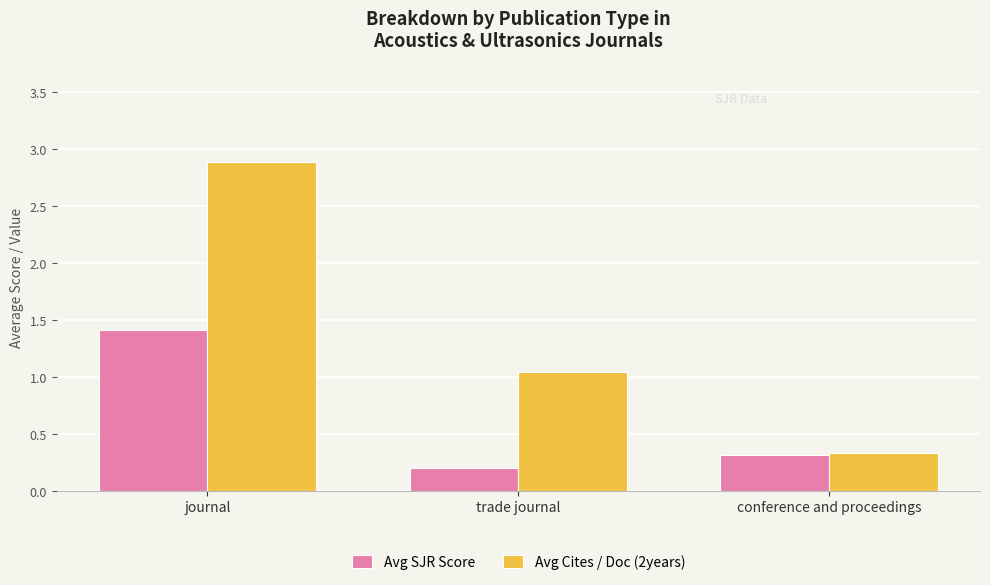

Between trade journal and conference and proceedings, which series saw the biggest shift?

Avg Cites / Doc (2years)